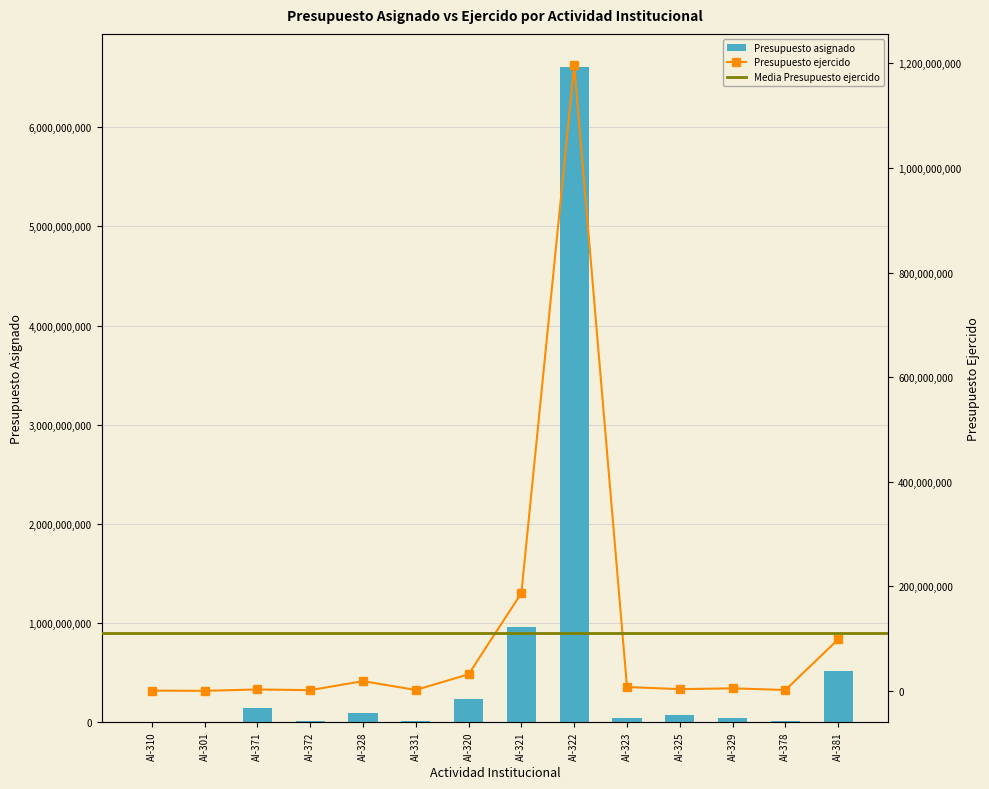

Rank the series at AI-322 from highest to lowest value.

Presupuesto asignado, Presupuesto ejercido